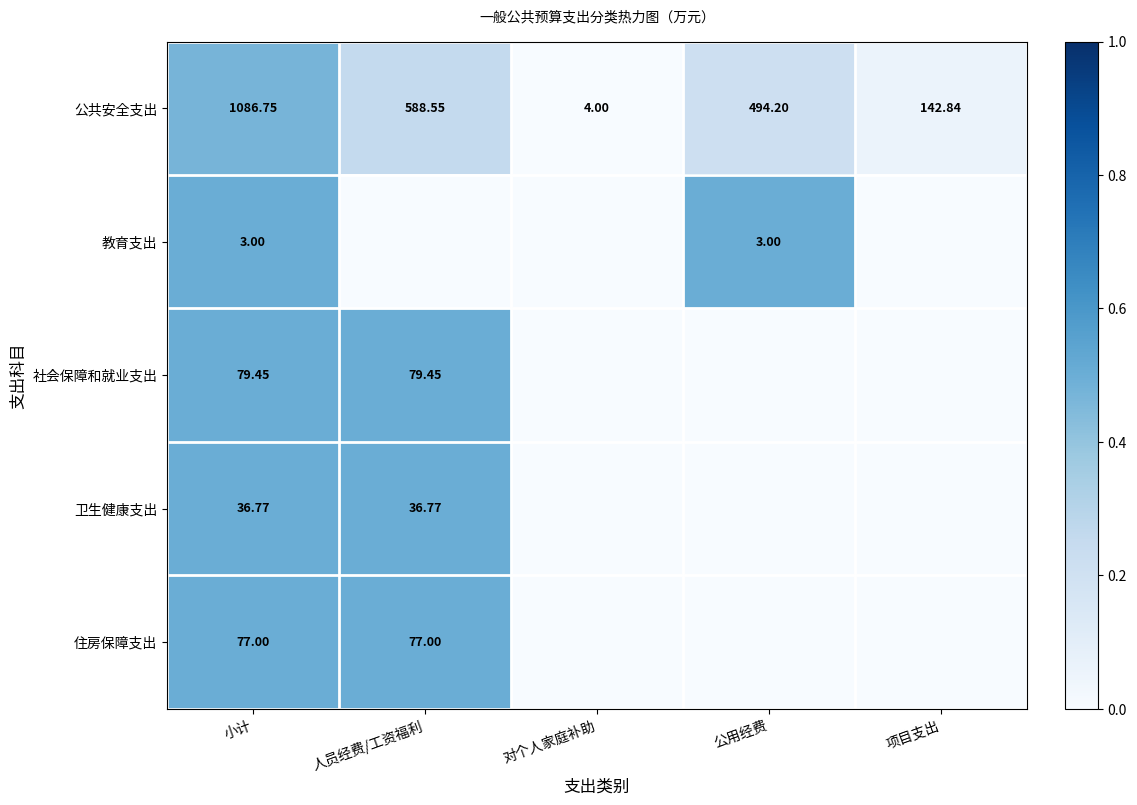

Where does the 公共安全支出 series first go above 494?

小计